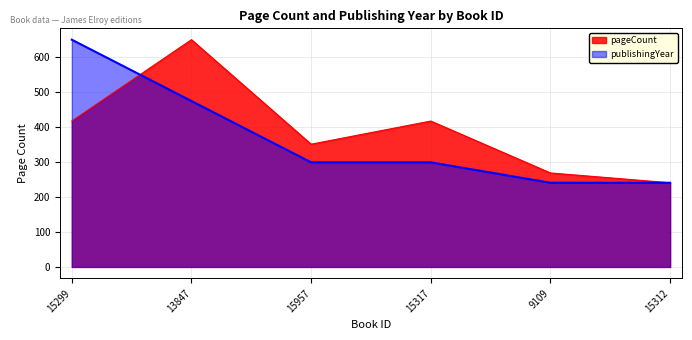

What is the label of the 5th point from the right?

13847